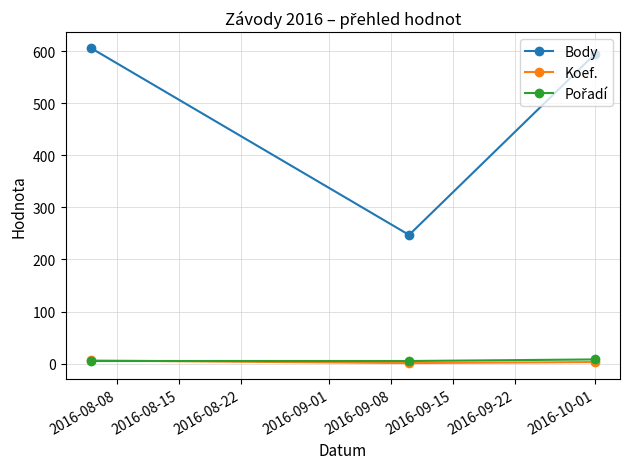

Count the number of data series in this chart.

3